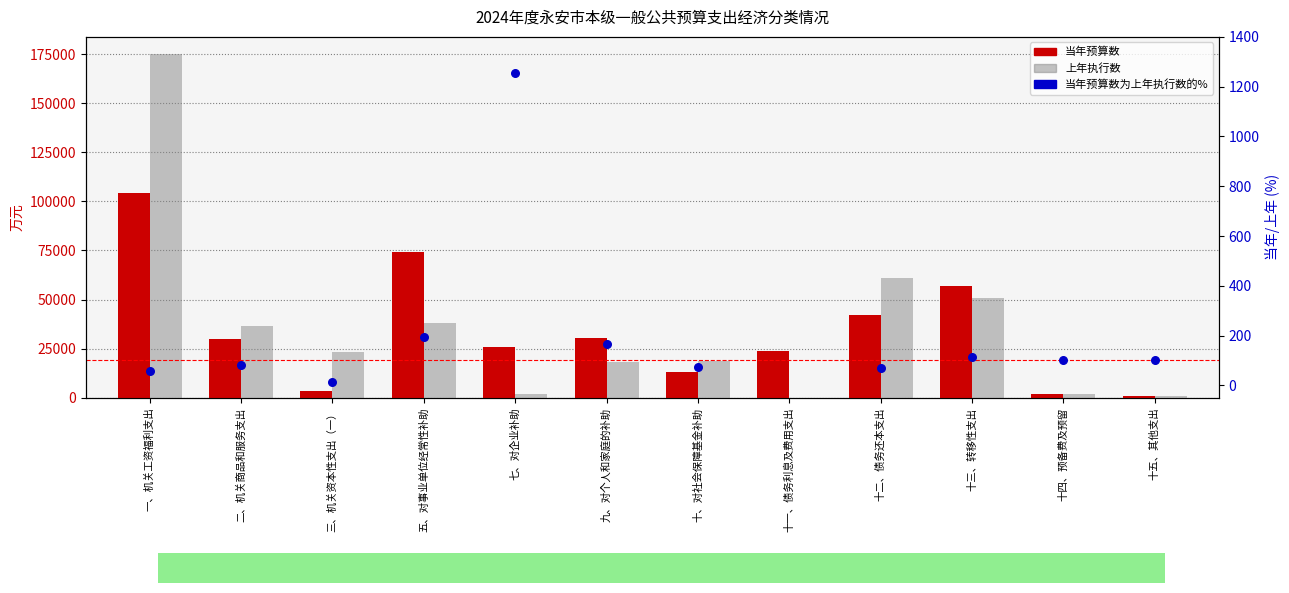

At which category is the sum across all series the highest?

一、机关工资福利支出